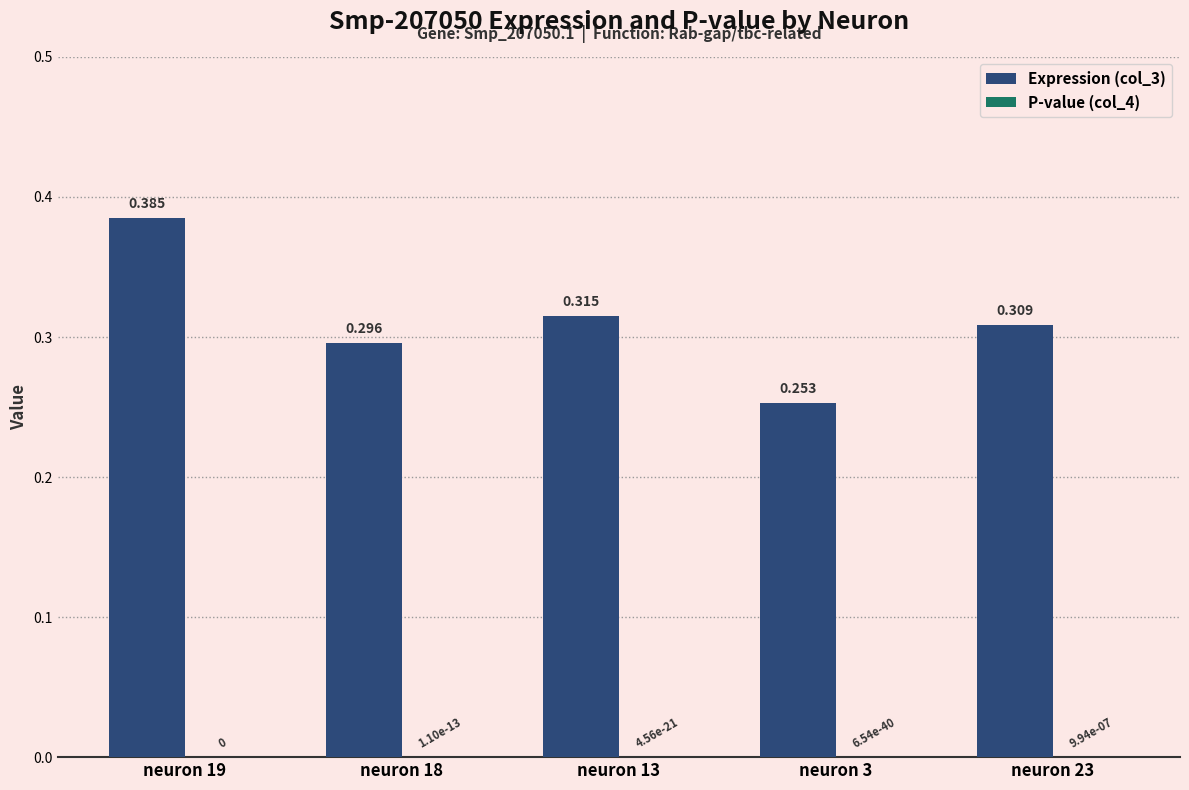

How many data points does each series have?

5